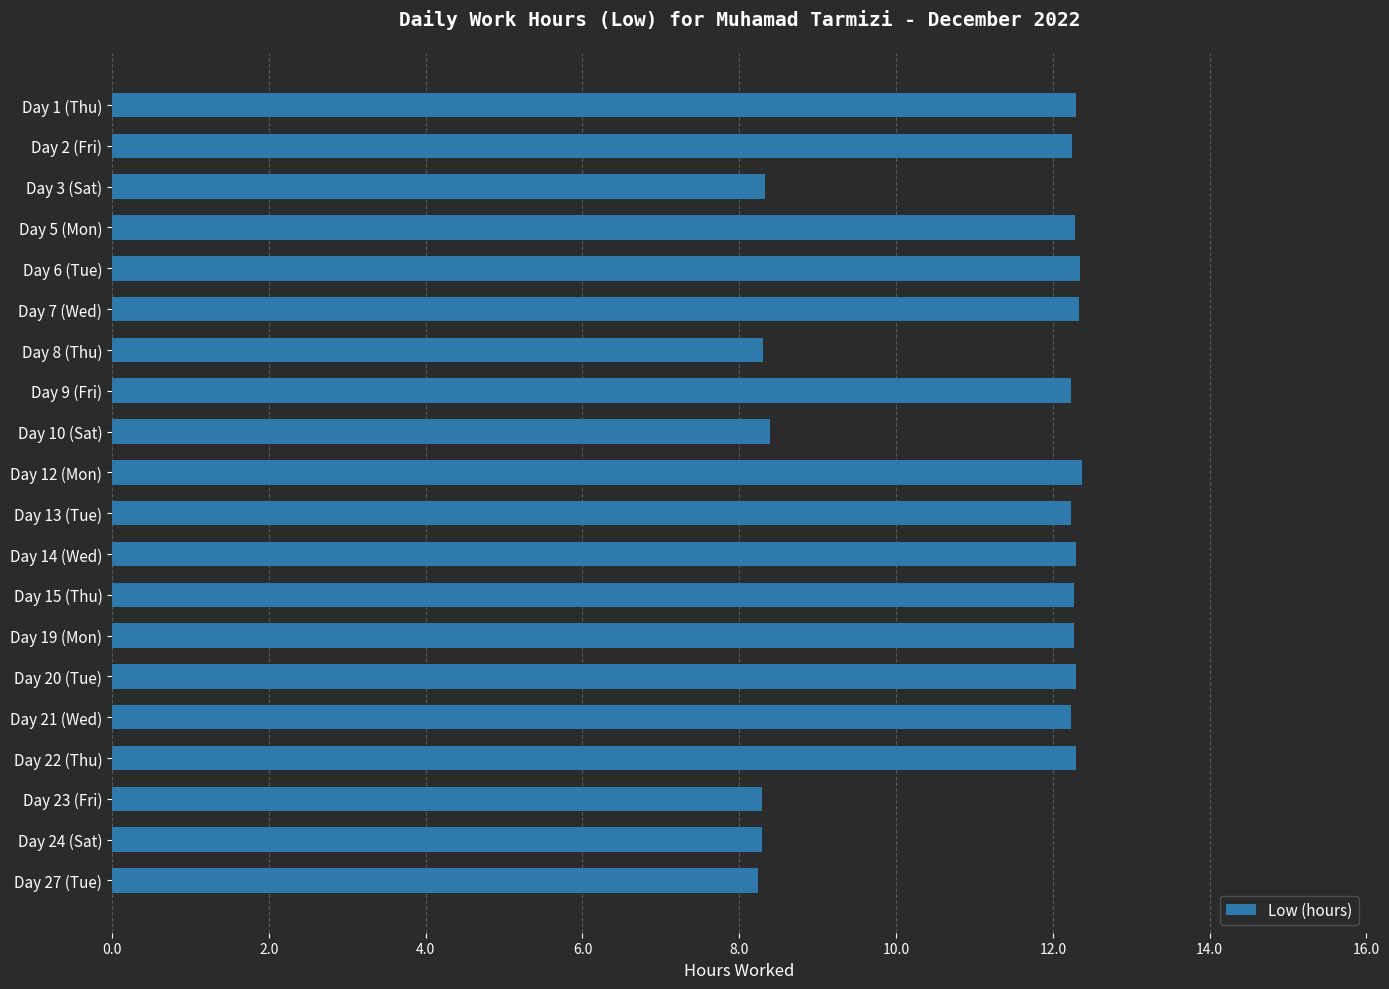

What is the sum of all values?

221.8